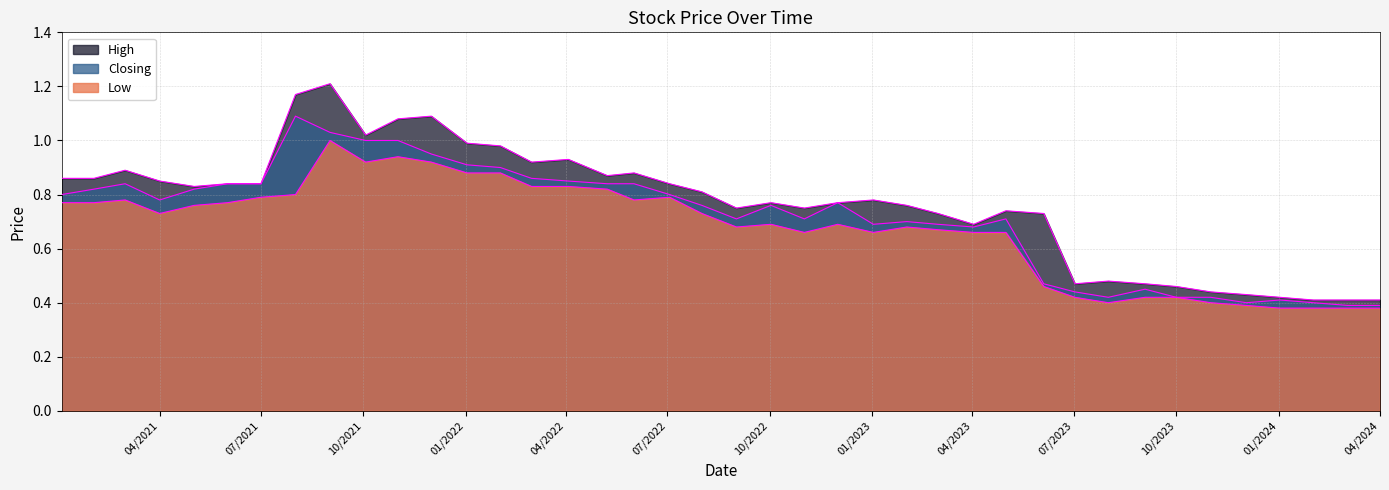

How many distinct data groups are displayed?

3